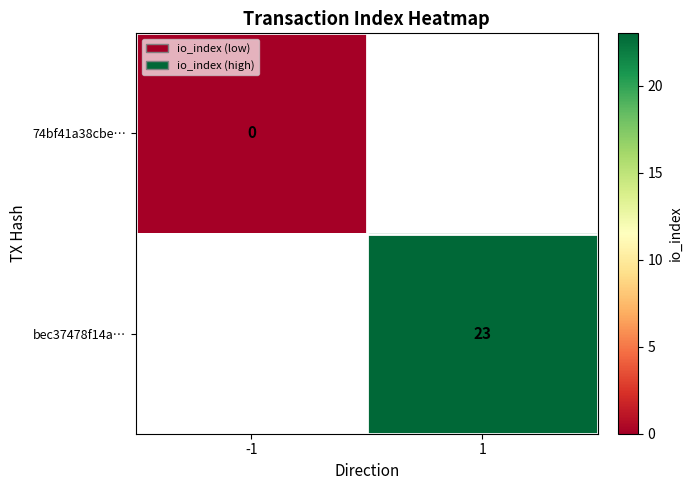

At which category does the chart reach its peak across all series?

1